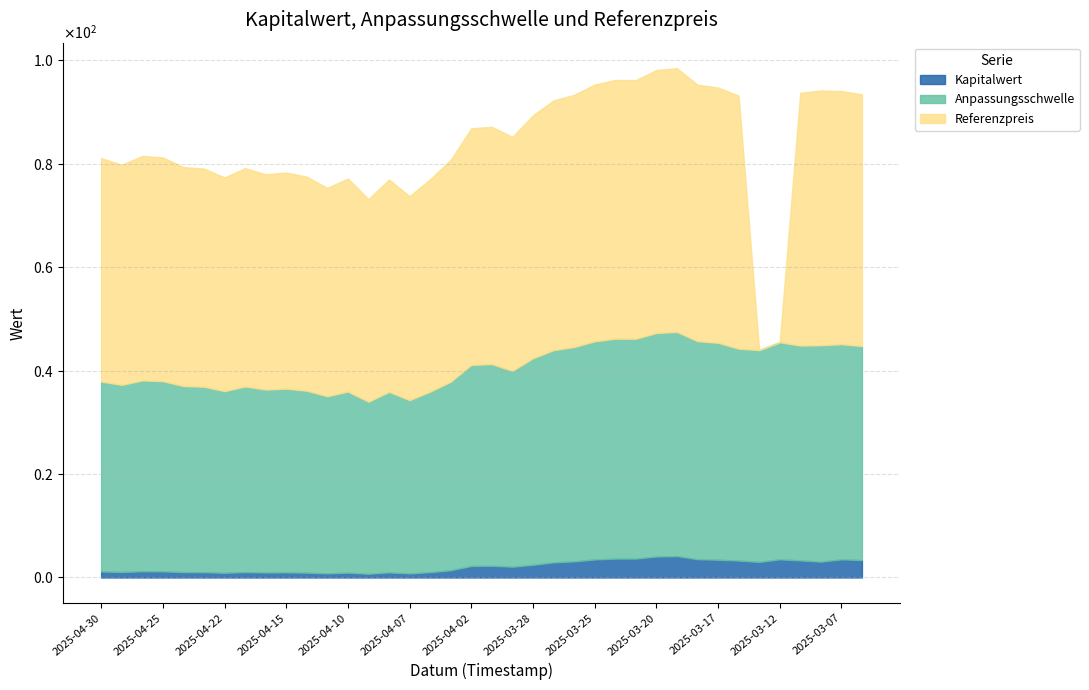

True or false: Kapitalwert and Anpassungsschwelle cross at least once.

False